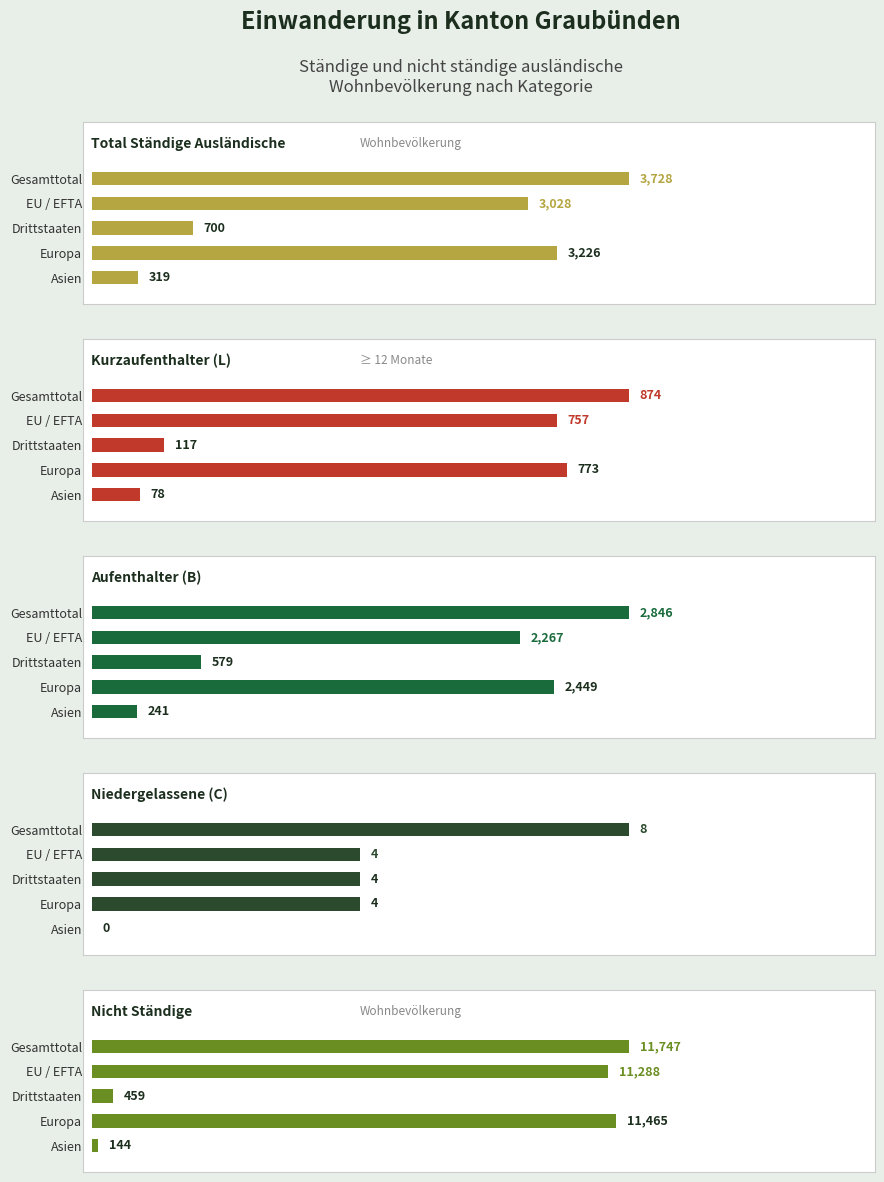

What is the difference between the maximum and minimum values in the Aufenthalter (B) series?

2605